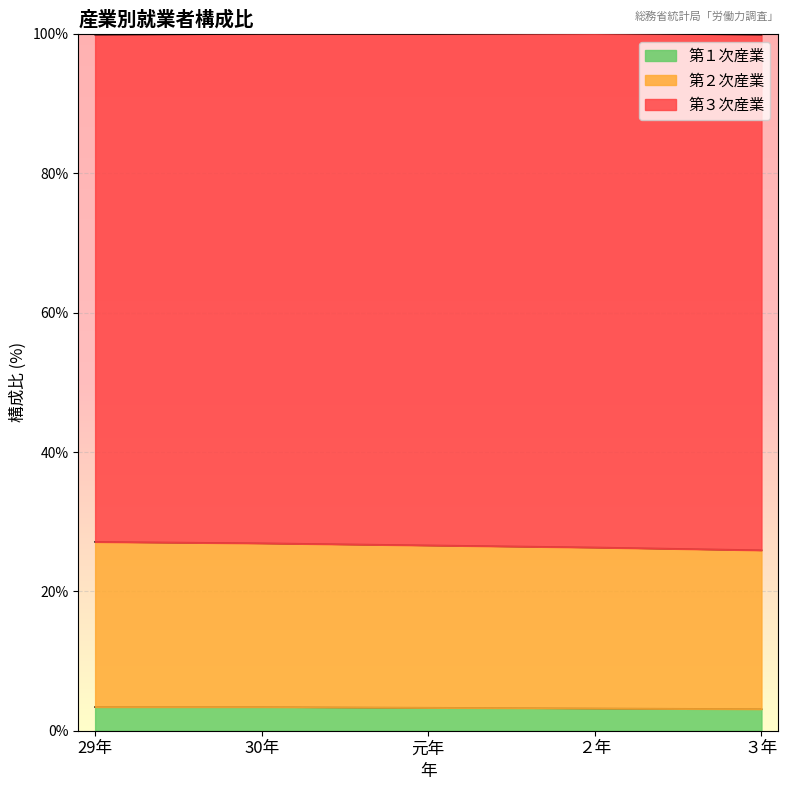

What is the label of the 5th point from the left?

３年